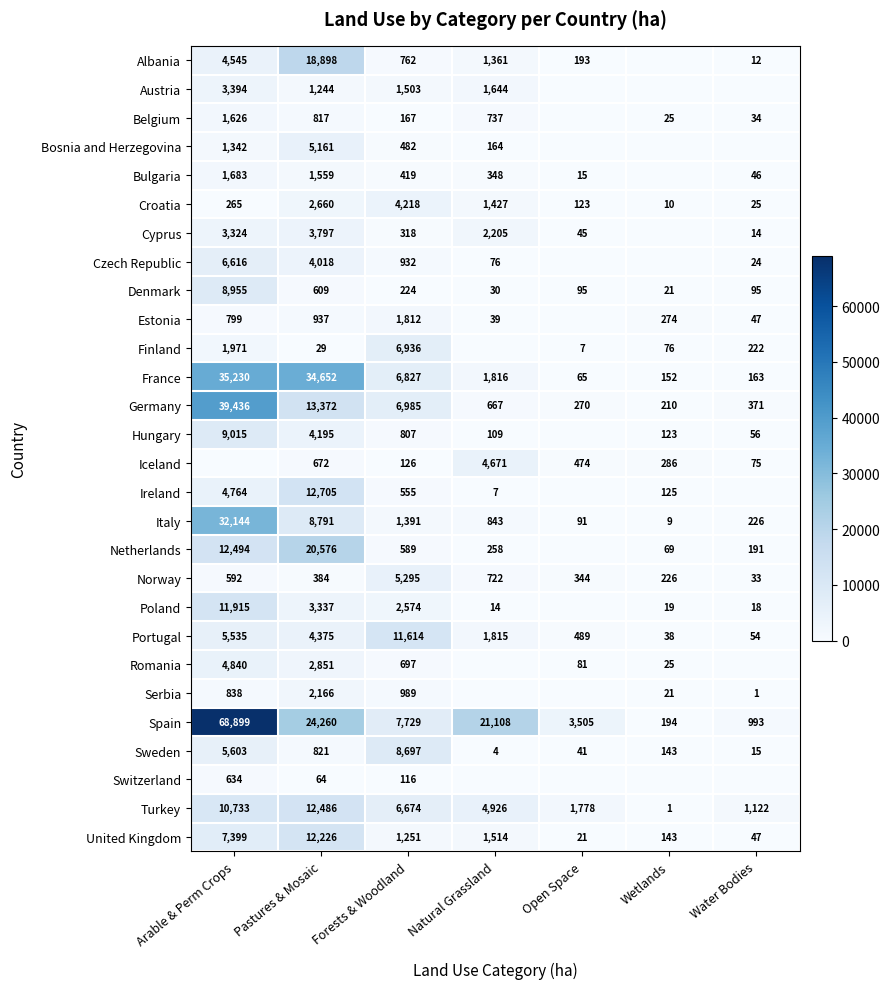

What is the total value across all series at Forests & Woodland?

80689